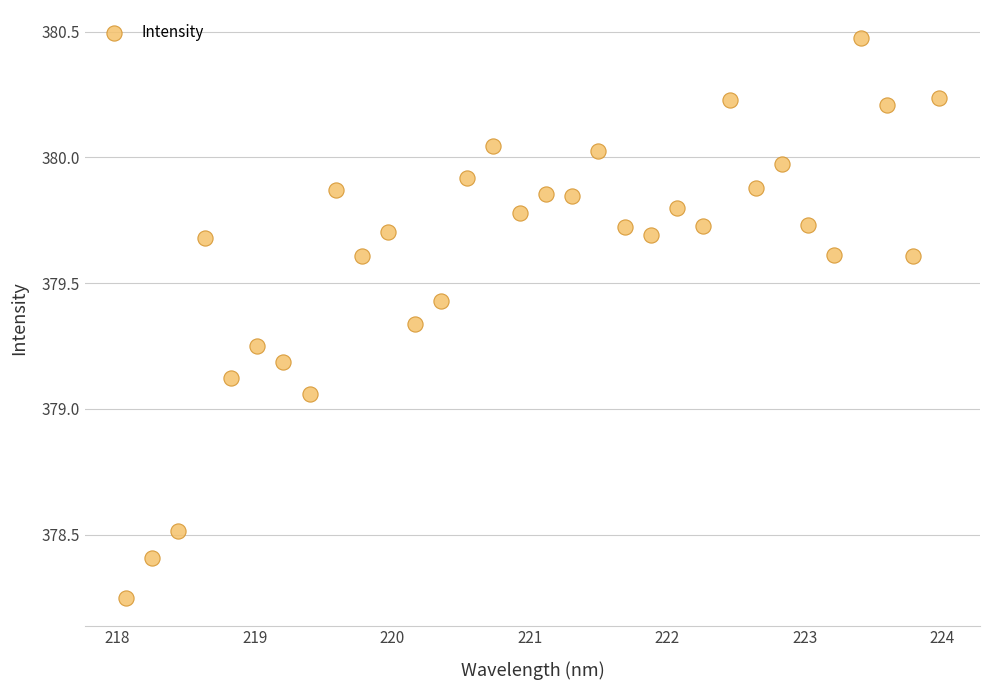

What is the range of X values (max minus min)?

5.9